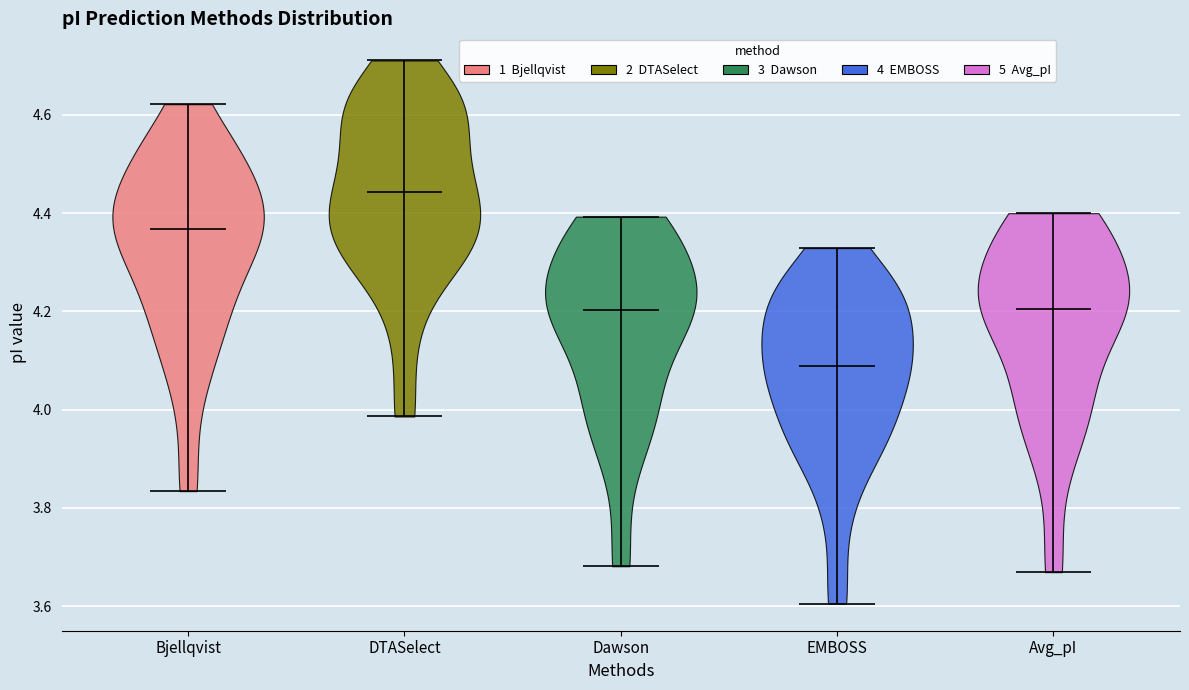

Reading left to right, read every violin against the y-axis: where its median line is, and the lowest and highest points it reaches. The values are not printed on the chart, so give them approximately, as read against the axis.

Bjellqvist: median line 4.36, lowest point 3.84, highest point 4.62
DTASelect: median line 4.44, lowest point 3.98, highest point 4.72
Dawson: median line 4.20, lowest point 3.68, highest point 4.40
EMBOSS: median line 4.08, lowest point 3.60, highest point 4.32
Avg_pI: median line 4.20, lowest point 3.66, highest point 4.40